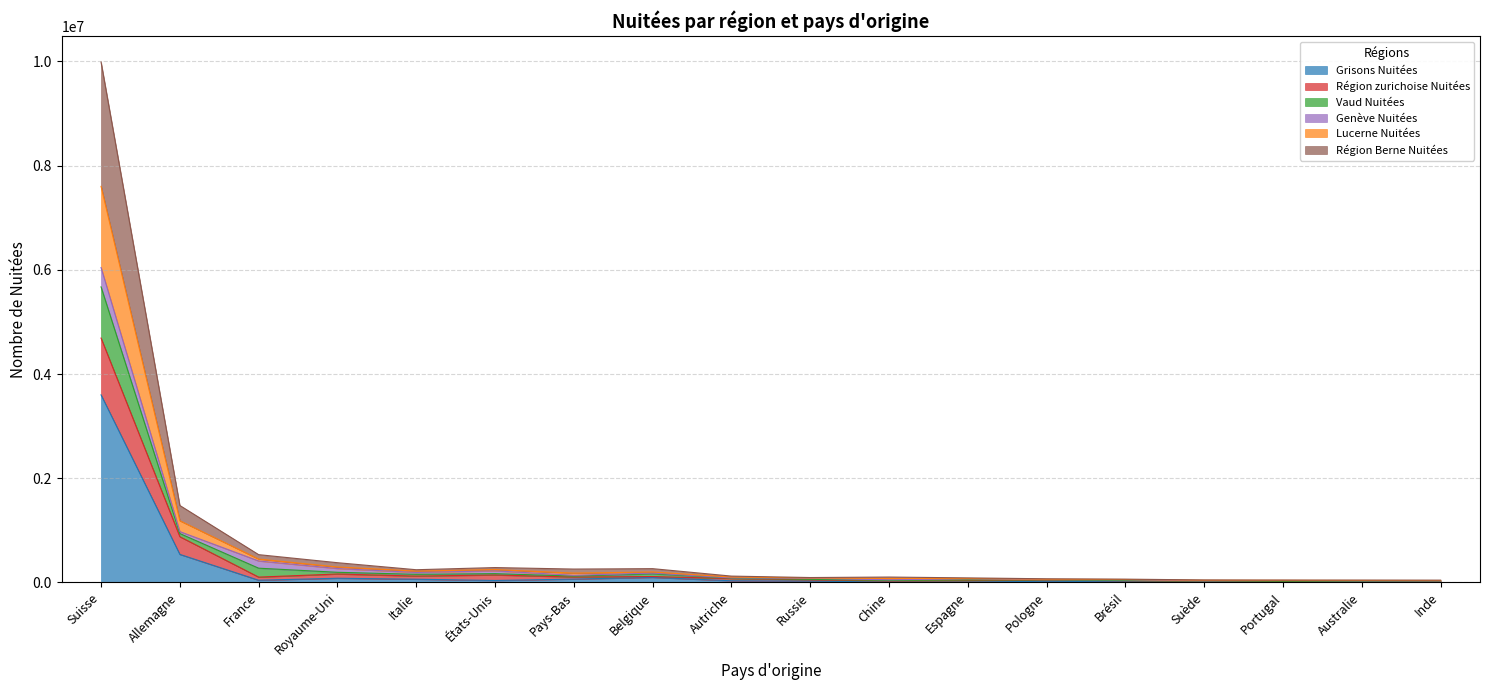

What is the smallest value displayed?

1999